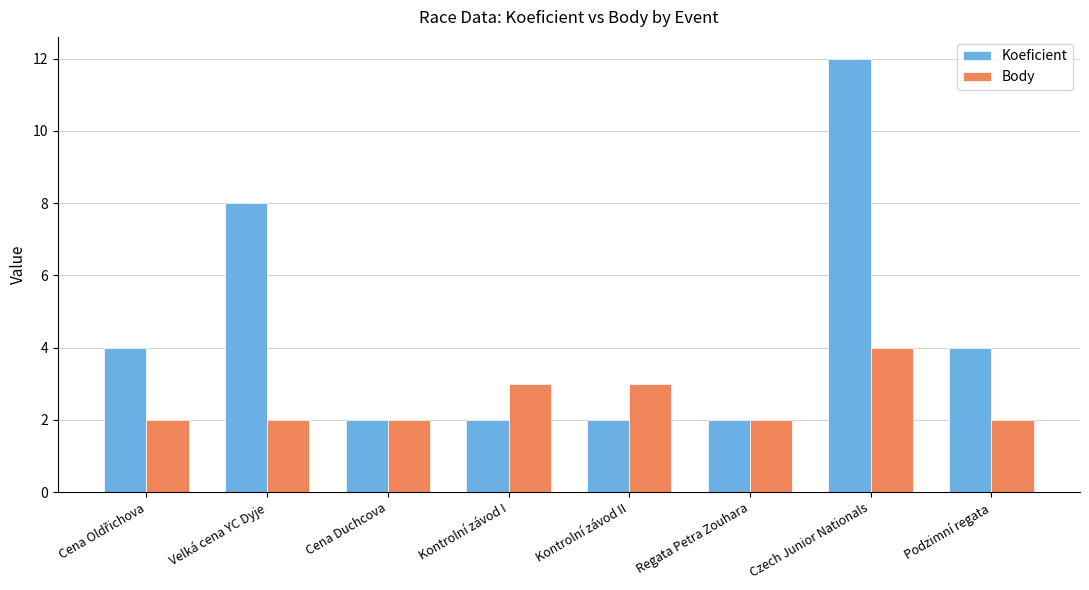

What is the sum of all Koeficient values?

36